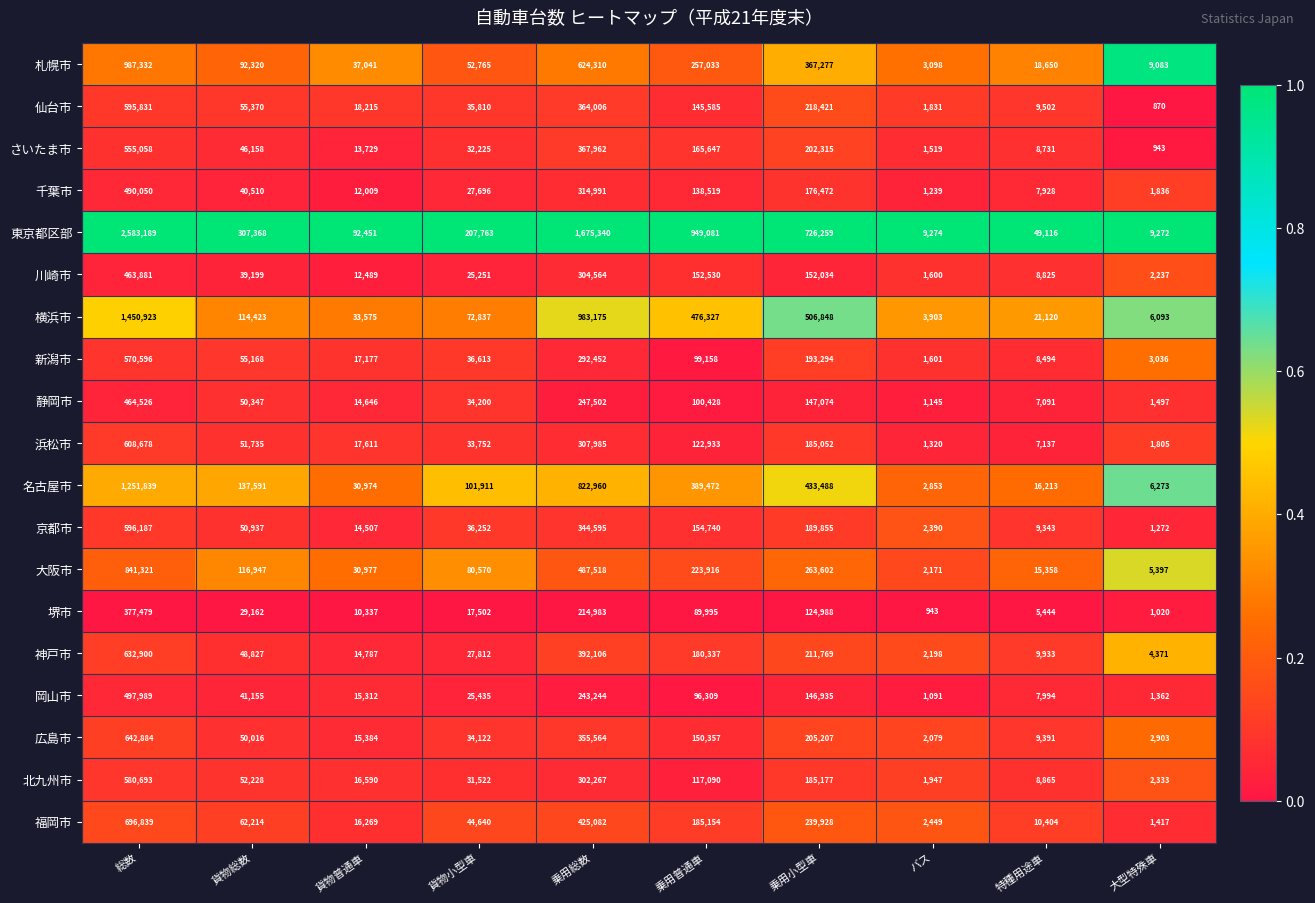

What is the difference between the highest and lowest values at 貨物普通車?

82114